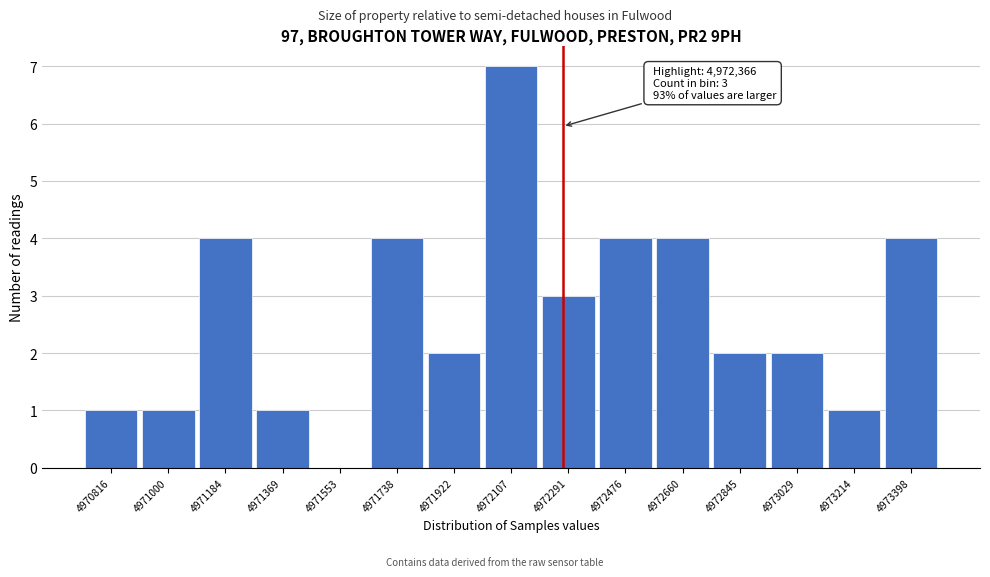

Reading left to right, transcribe all the data shown in this chart.

4970816=1	4971000=1	4971184=4	4971369=1	4971553=0	4971738=4	4971922=2	4972107=7	4972291=3	4972476=4	4972660=4	4972845=2	4973029=2	4973214=1	4973398=4